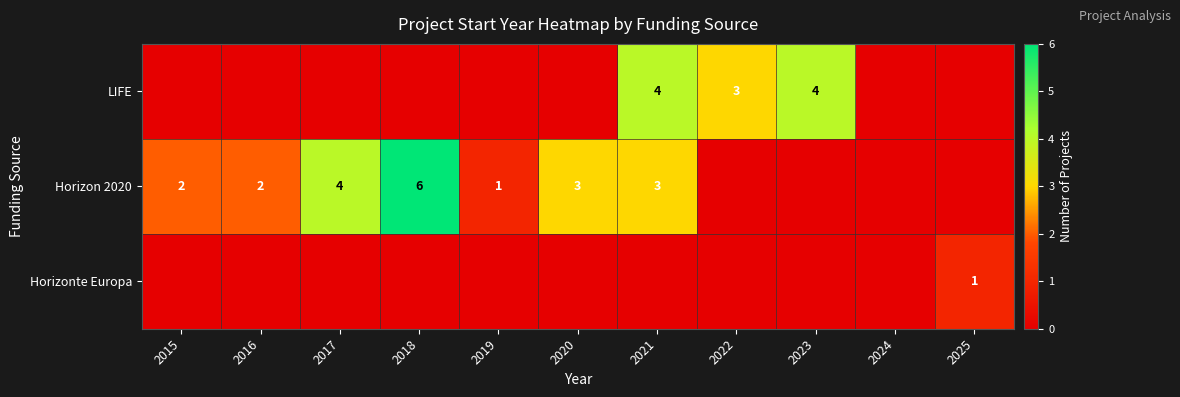

True or false: Horizon 2020 has a value of 7 at 2017.

False